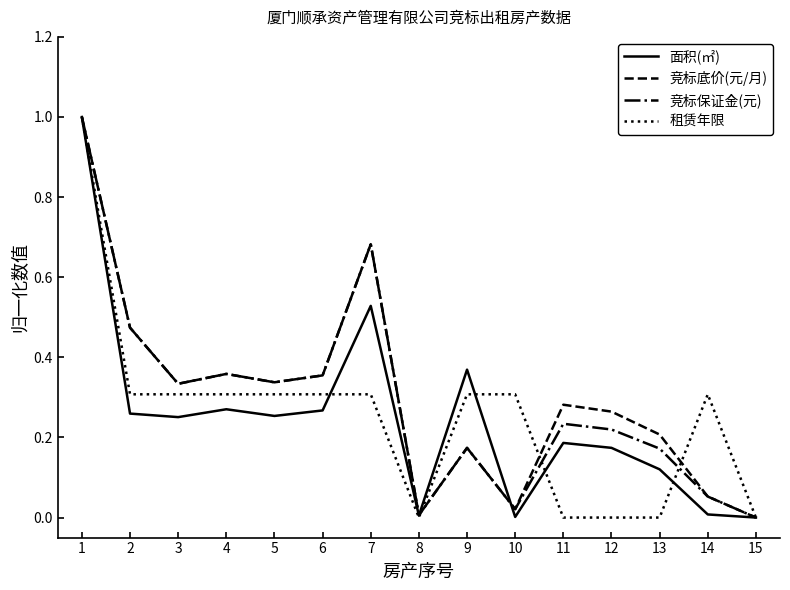

Is the value of 竞标保证金(元) at 11 greater than the value of 租赁年限 at 9?

No